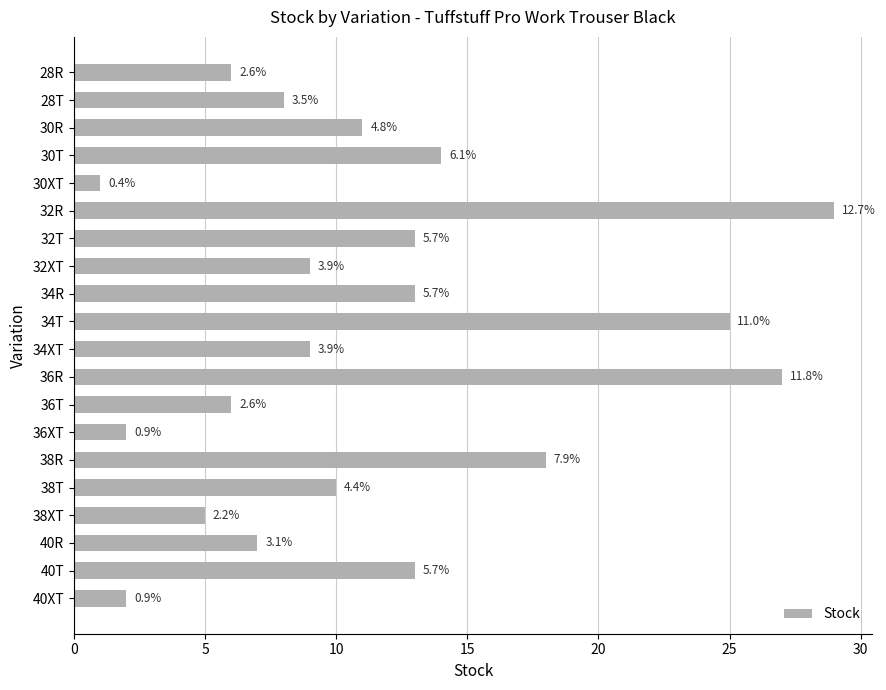

How many bars are there in total?

20